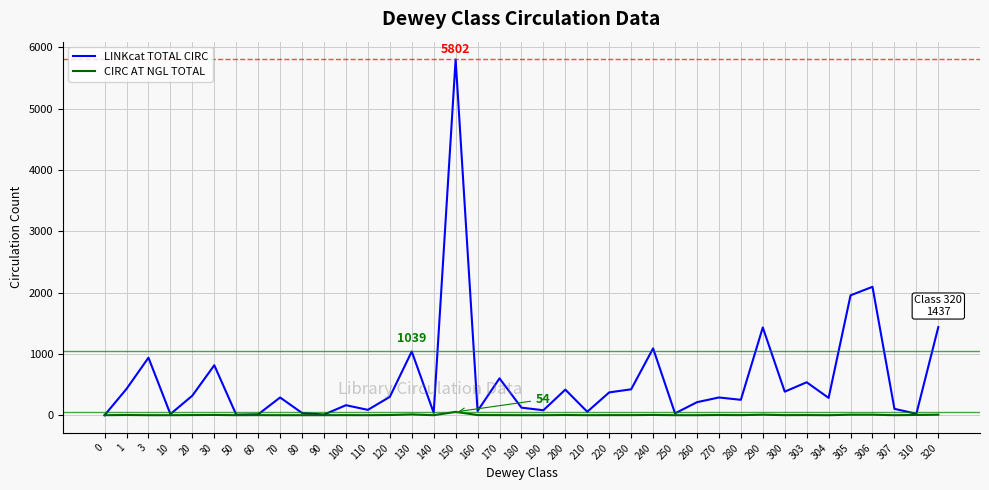

At 1, list the series in order from largest to smallest.

LINKcat TOTAL CIRC, CIRC AT NGL TOTAL